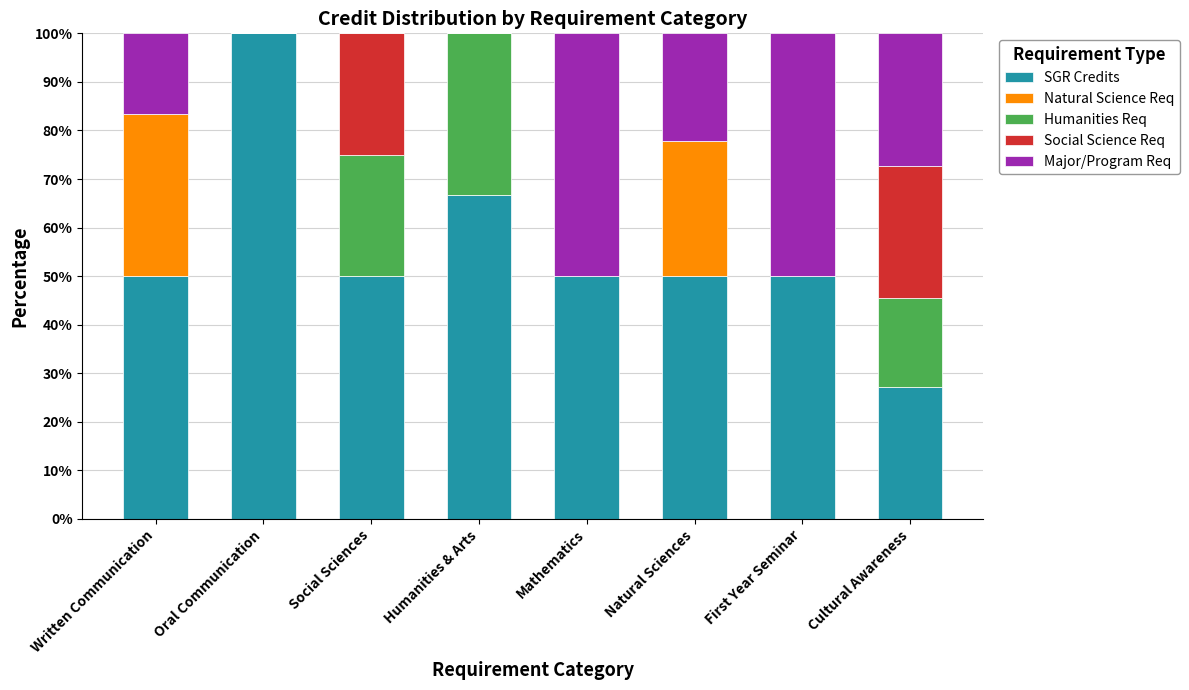

Count the number of data series in this chart.

5